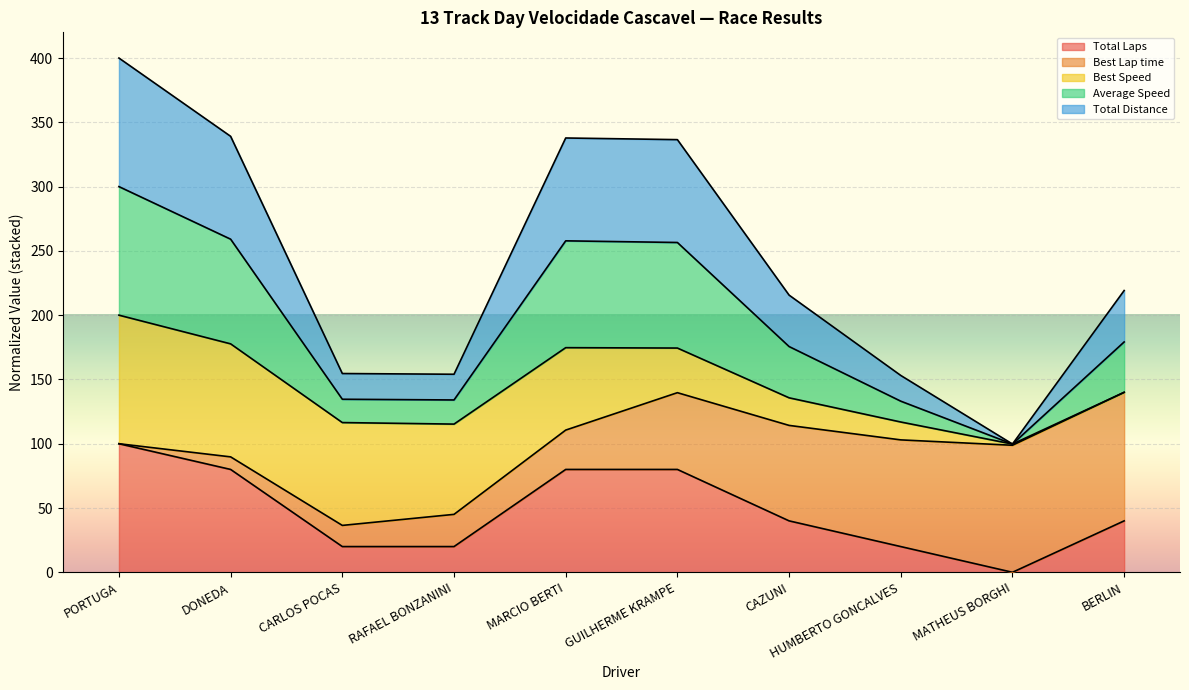

What is the label of the 5th point from the right?

GUILHERME KRAMPE